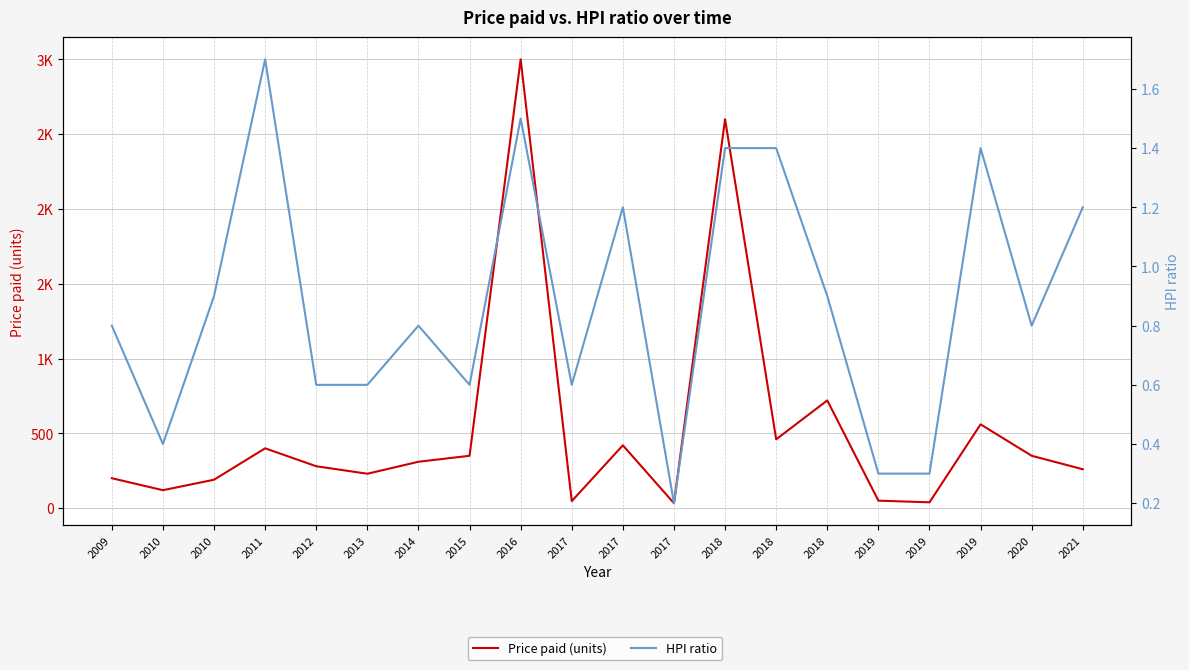

True or false: Price paid (units) and HPI ratio intersect in this chart.

False